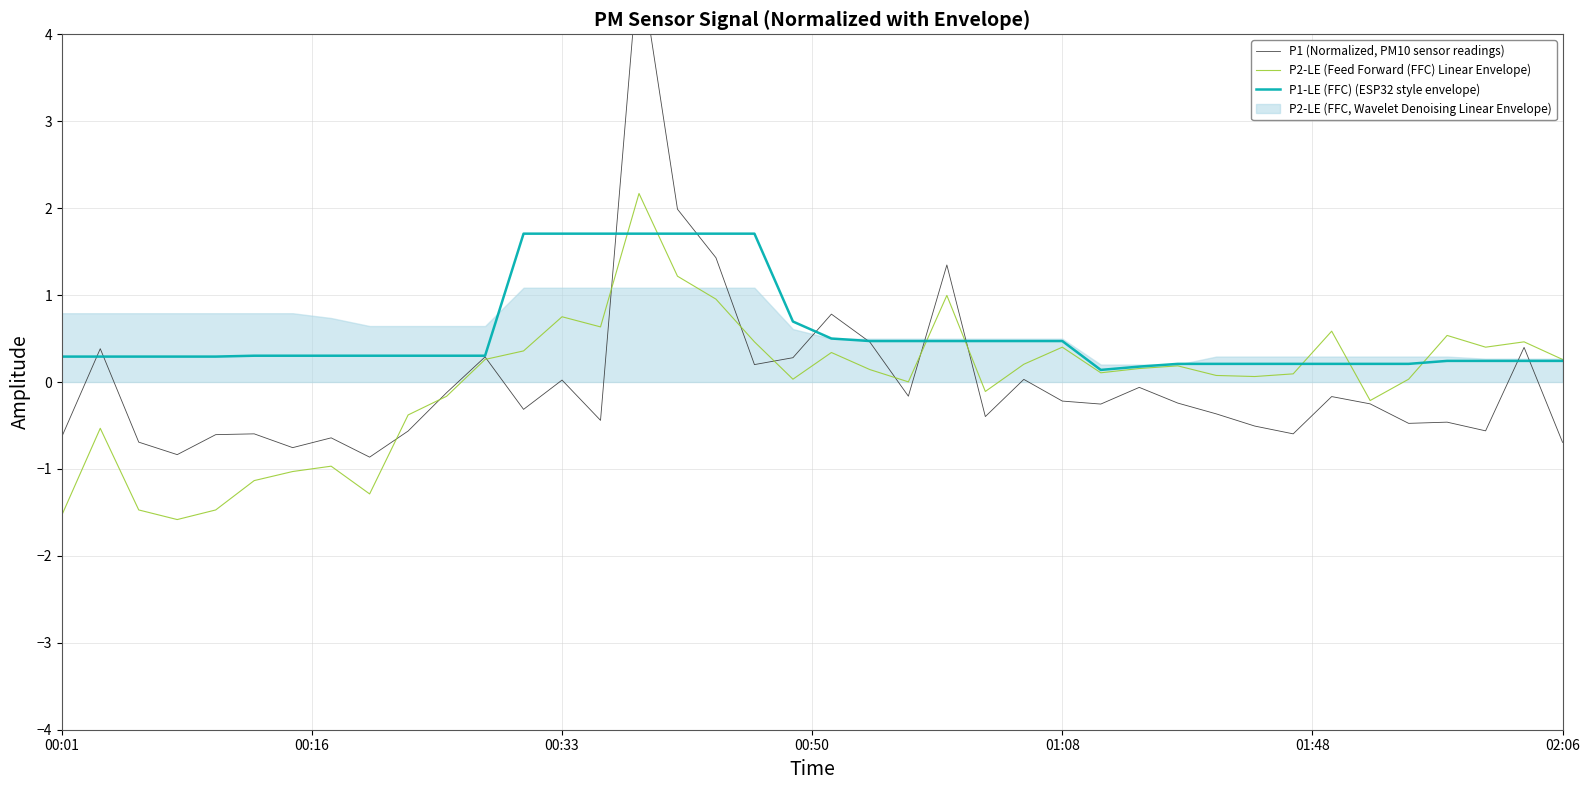

How many values in P1 (Normalized, PM10 sensor readings) are below zero?

27